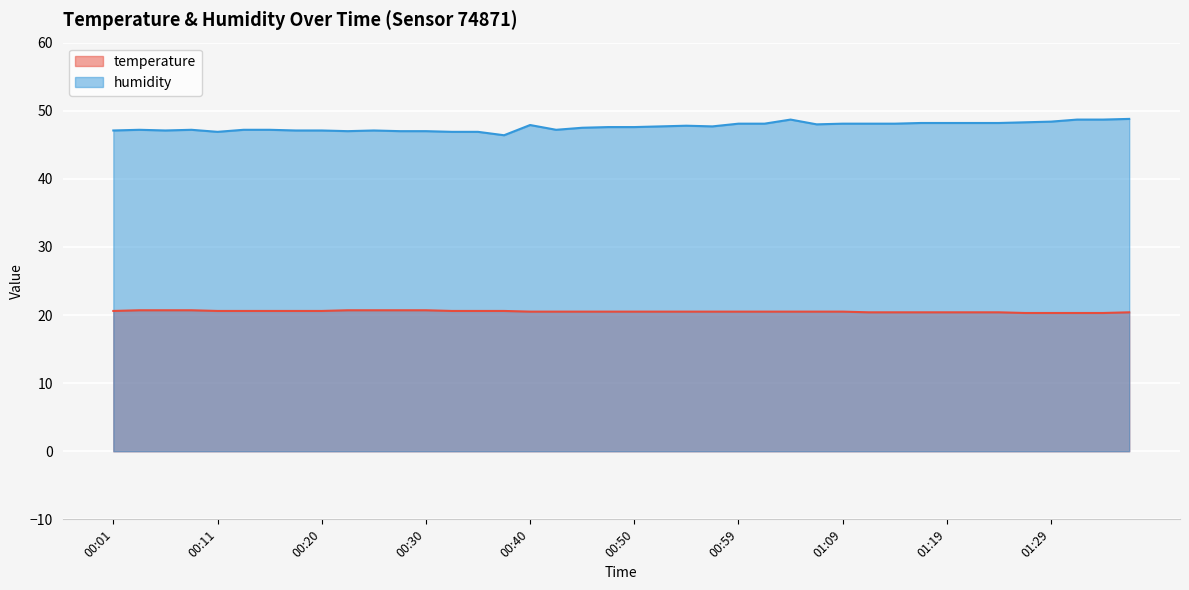

Between 00:50 and 01:21, which is larger?

00:50